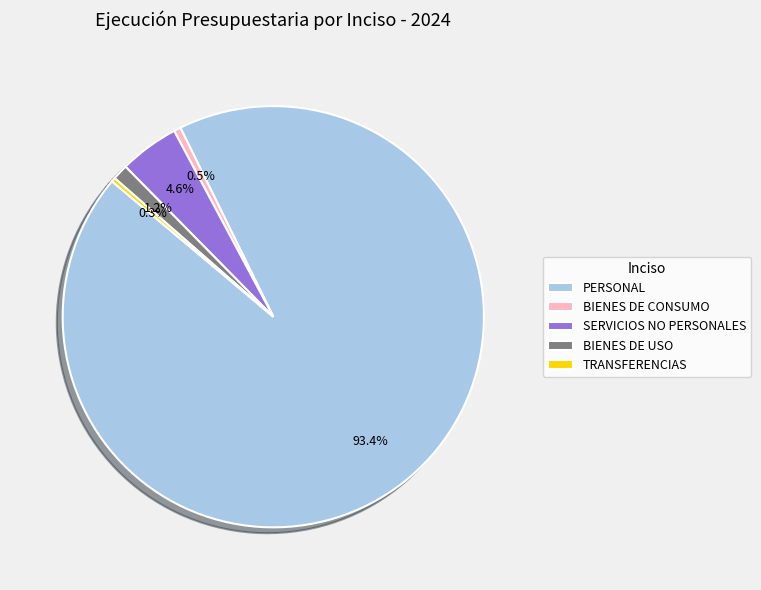

To the nearest percent, what percentage of the pie is SERVICIOS NO PERSONALES?

5%